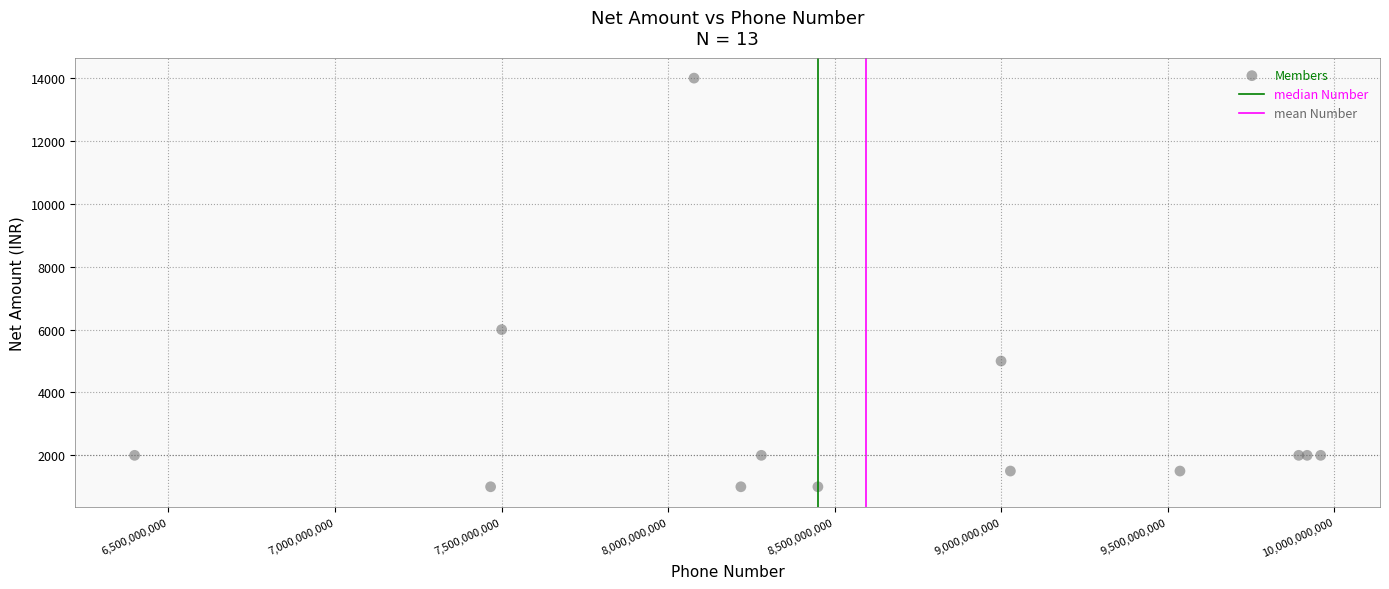

What Y value in the scatter plot is closest to 7500?

6000